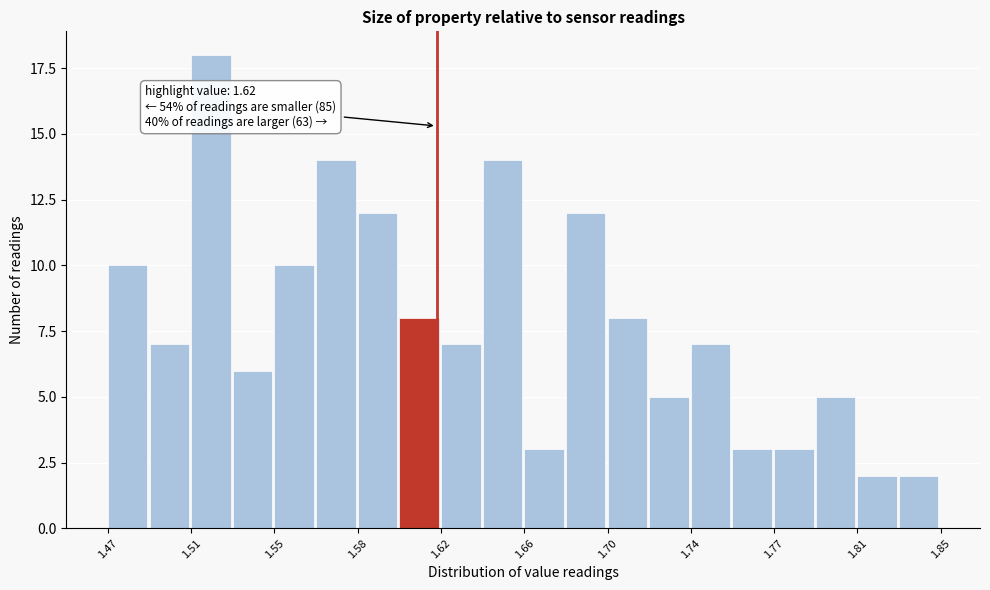

Around what value on the x-axis is the tallest bar? Give the approximate position of its centre, as read against the axis.

1.515